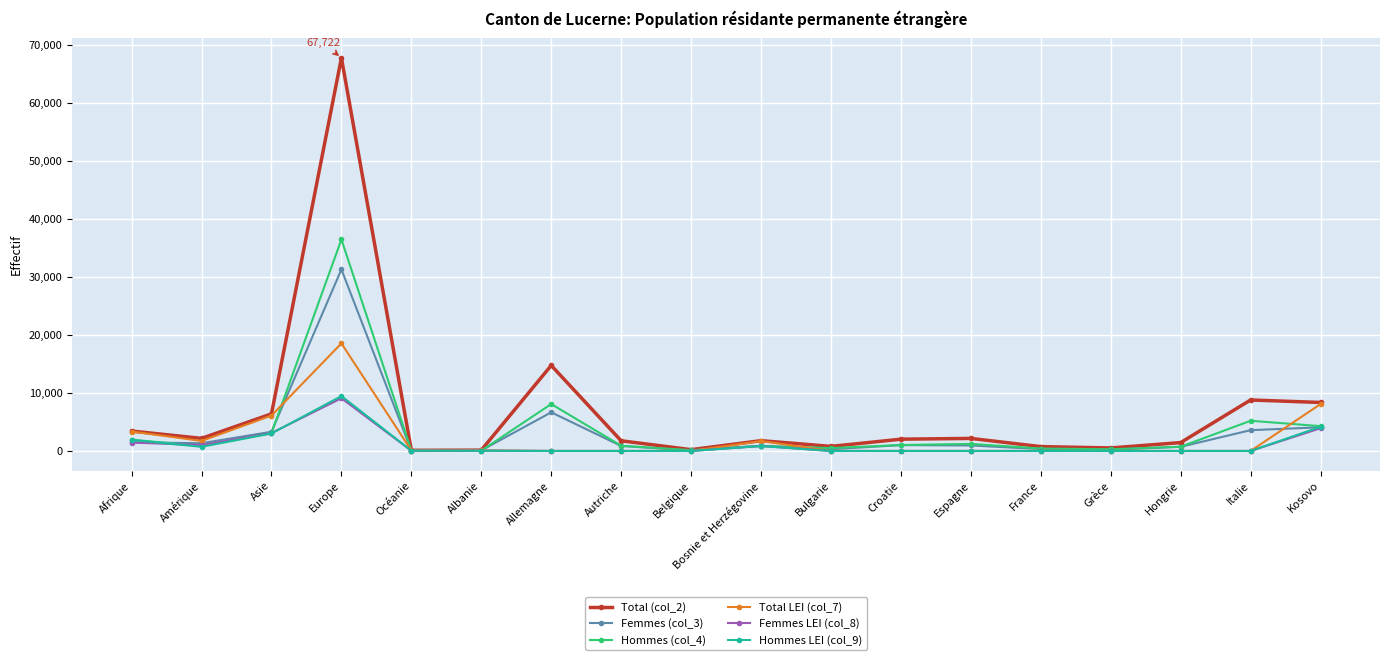

True or false: Femmes LEI (col_8) has more than 1 interior local peaks.

True